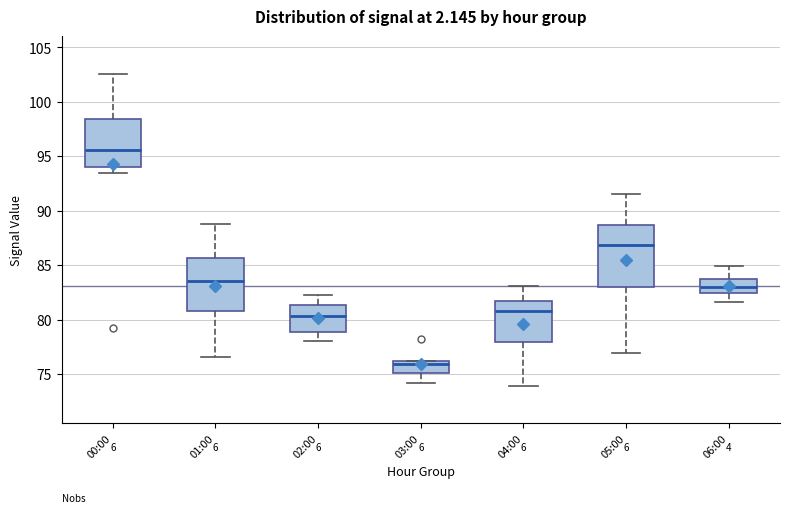

Where is the lower edge of the box for 02:00 on the y-axis? The values are not printed on the chart, so give them approximately, as read against the axis.

79.0